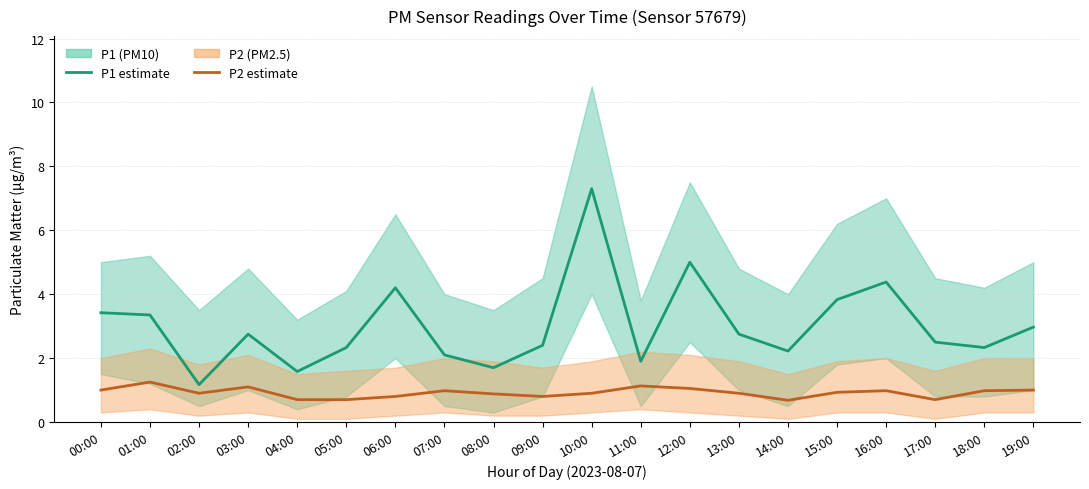

Reading left to right, what are all the values shown in this chart?

P1 (PM10) estimate: 00:00=3.4	01:00=3.4	02:00=1.2	03:00=2.8	04:00=1.6	05:00=2.3	06:00=4.2	07:00=2.1	08:00=1.7	09:00=2.4	10:00=7.3	11:00=1.9	12:00=5.0	13:00=2.8	14:00=2.2	15:00=3.8	16:00=4.4	17:00=2.5	18:00=2.3	19:00=3.0
P2 (PM2.5) estimate: 00:00=1.0	01:00=1.2	02:00=0.9	03:00=1.1	04:00=0.7	05:00=0.7	06:00=0.8	07:00=1.0	08:00=0.9	09:00=0.8	10:00=0.9	11:00=1.1	12:00=1.1	13:00=0.9	14:00=0.7	15:00=0.9	16:00=1.0	17:00=0.7	18:00=1.0	19:00=1.0